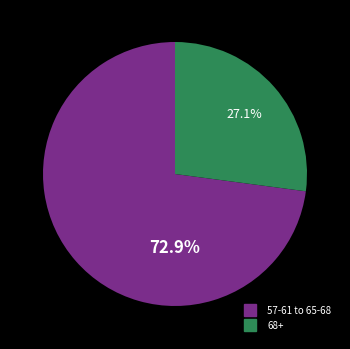

Is there any slice that represents more than half of the pie?

Yes